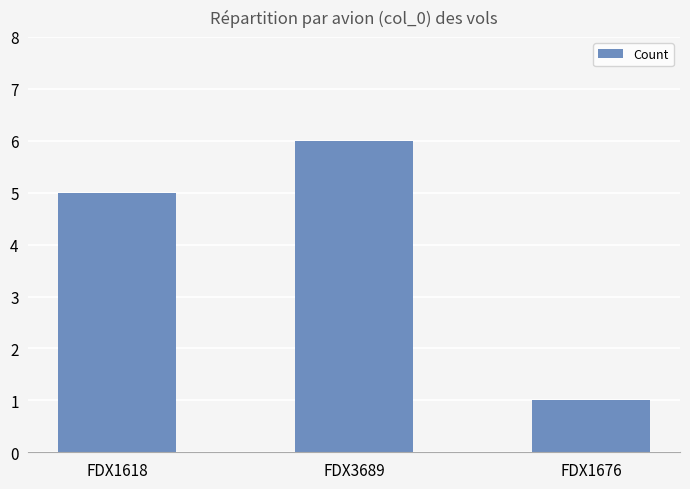

Rank the categories by value from lowest to highest.

FDX1676, FDX1618, FDX3689